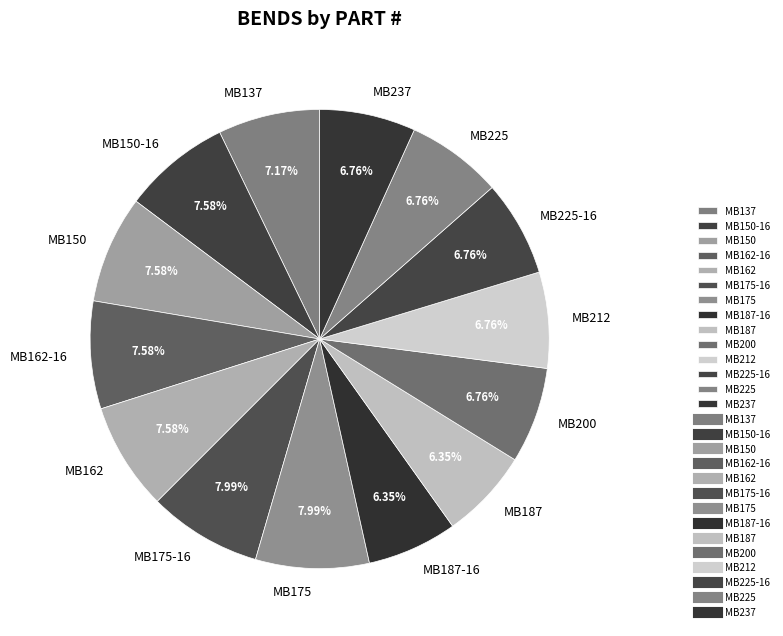

True or false: MB150 accounts for 1% of the total.

False